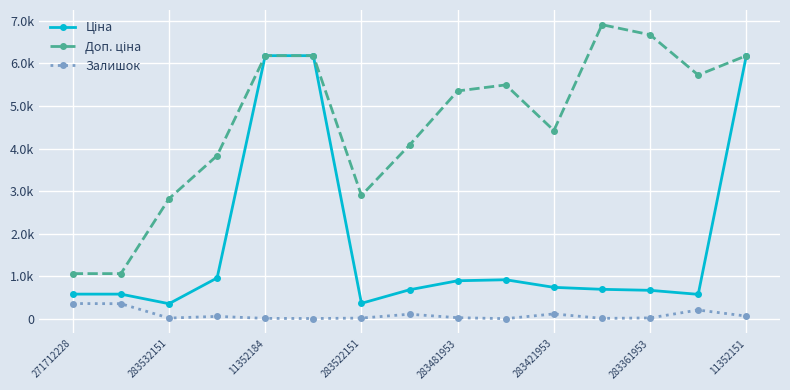

Is this an area chart (filled region under the line)?

No